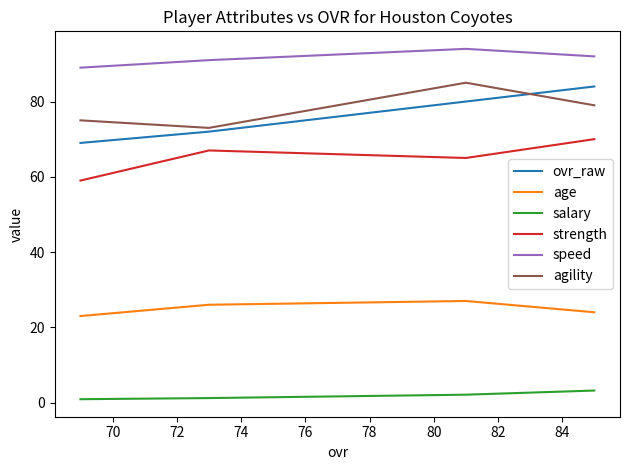

True or false: age has a value of 14.1 at 74.

False